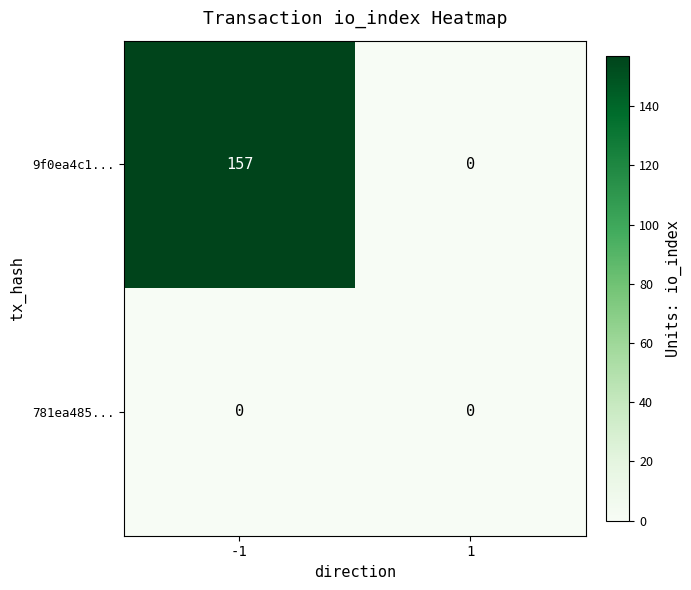

Reading right to left, extract all data points from this chart.

9f0ea4c1...: 0	157
781ea485...: 0	0